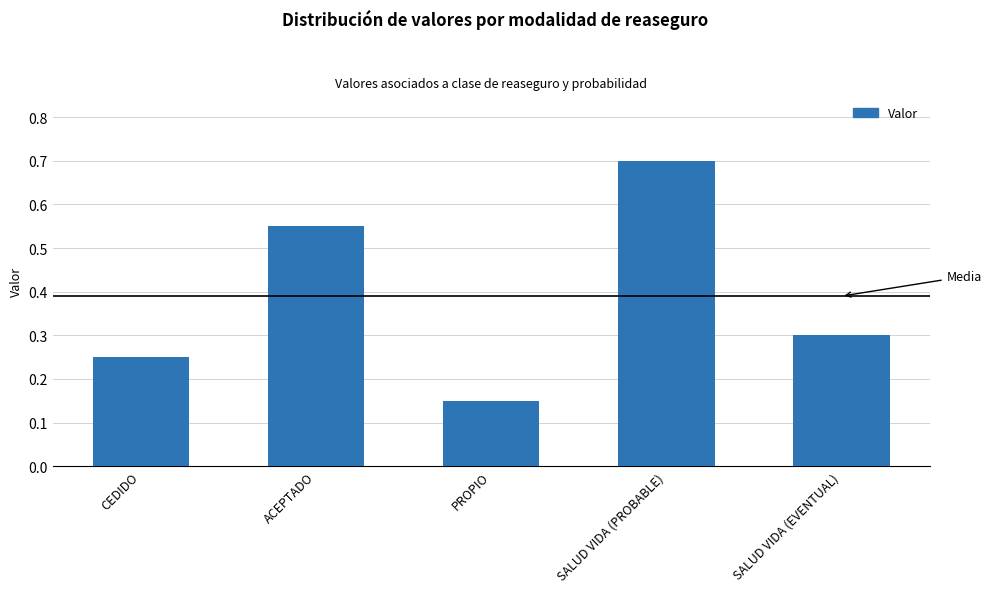

At which category does the chart reach its minimum across all series?

PROPIO